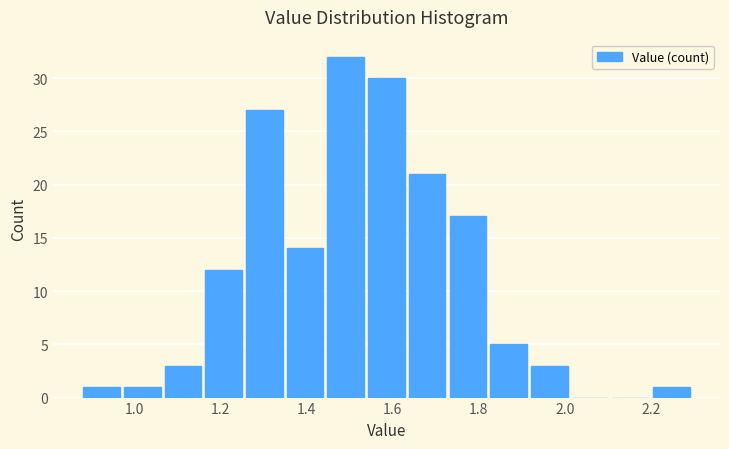

What is the height of the bar covering 1.92 to 2.02 on the x-axis? Neither the bar edges nor the heights are printed on the chart, so give them approximately, as read against the axes.

3